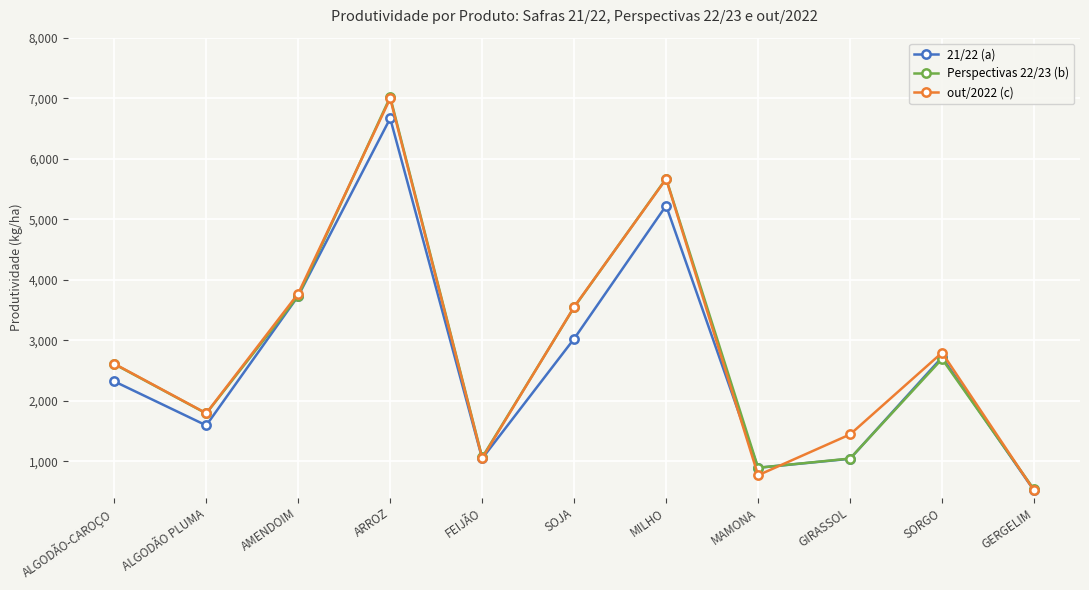

Rank the categories by out/2022 (c) value from highest to lowest.

ARROZ, MILHO, AMENDOIM, SOJA, SORGO, ALGODÃO-CAROÇO, ALGODÃO PLUMA, GIRASSOL, FEIJÃO, MAMONA, GERGELIM